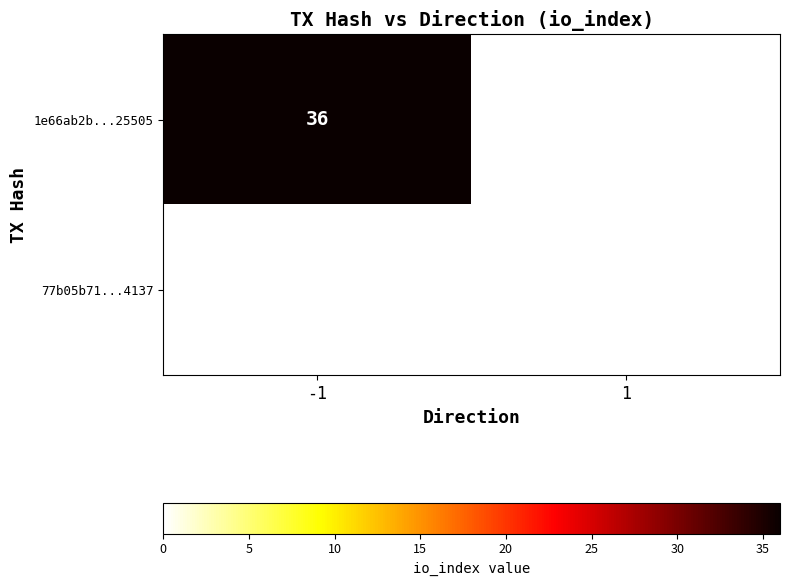

The 1e66ab2b...25505 series shows 60 at -1. True or false?

False